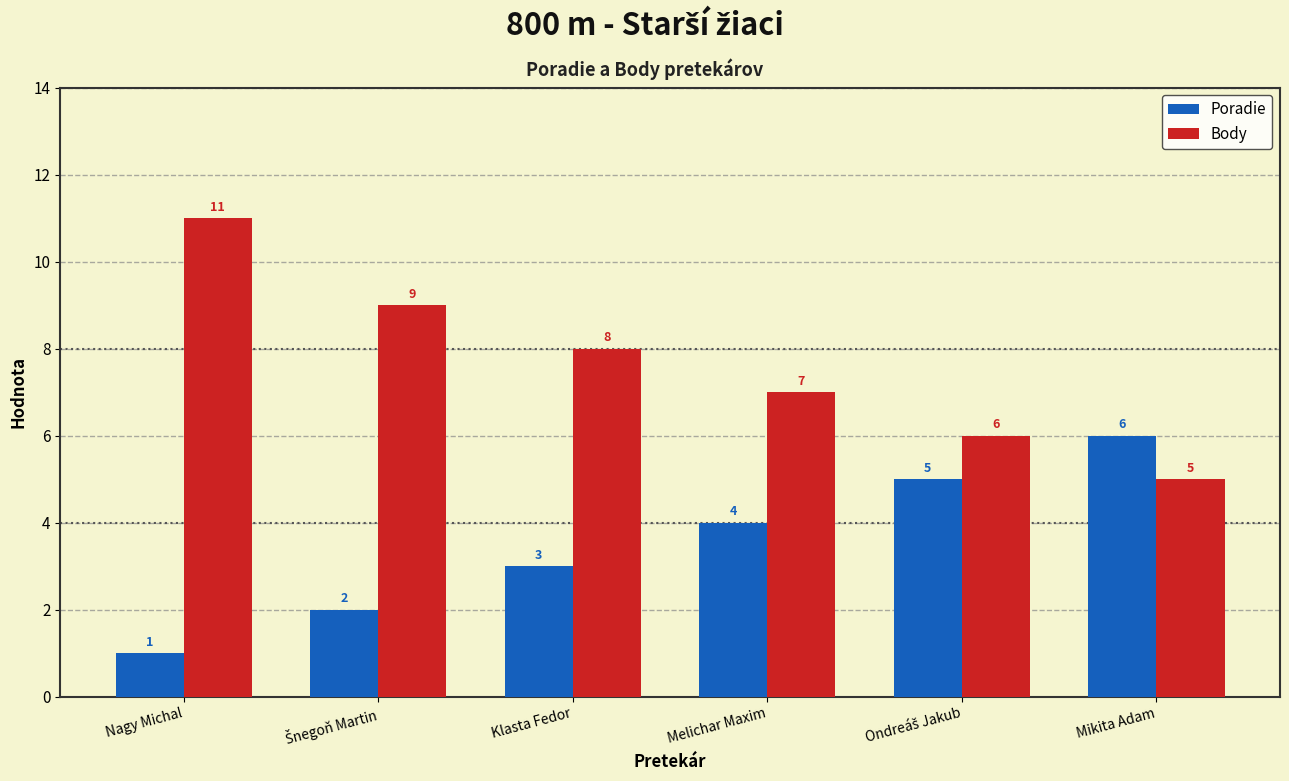

What is the smallest value displayed?

1